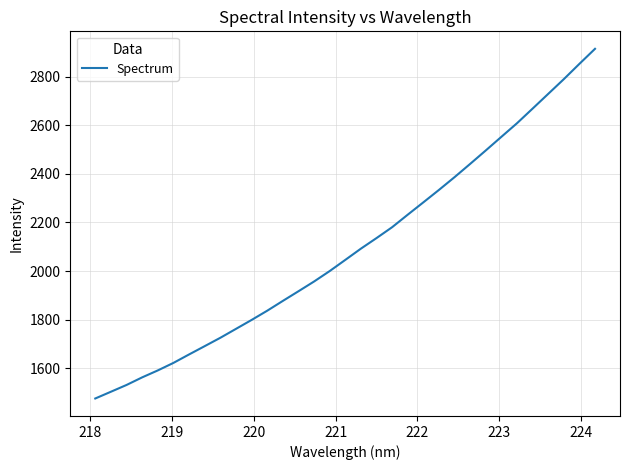

What is the minimum value shown in the chart?

1476.4